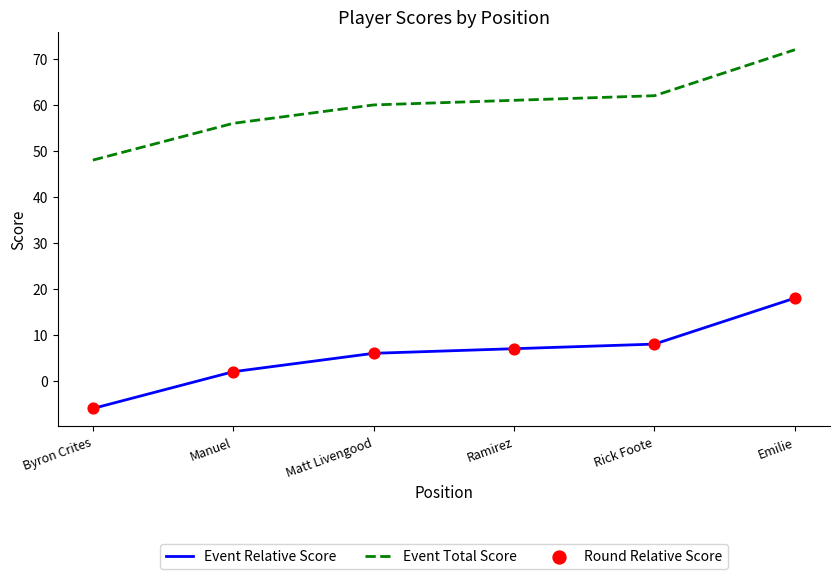

At which category is the sum across all series the highest?

Emilie